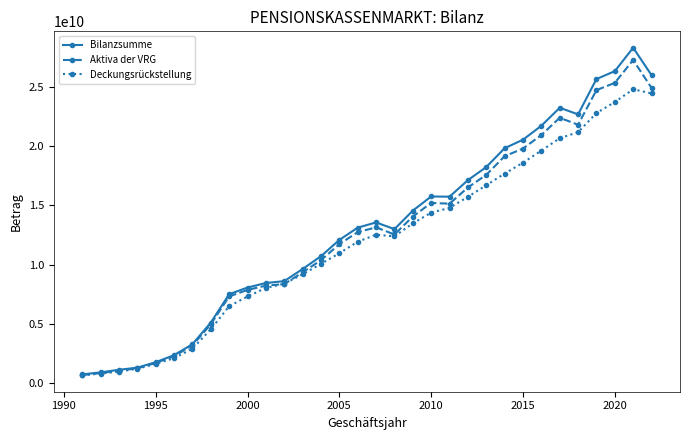

What are all the series names shown in the legend?

Bilanzsumme, Aktiva der VRG, Deckungsrückstellung